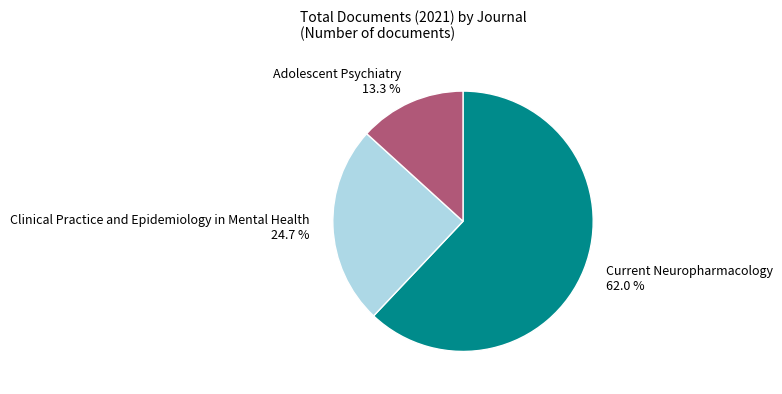

Is it true that Adolescent Psychiatry is 2% of the pie?

False